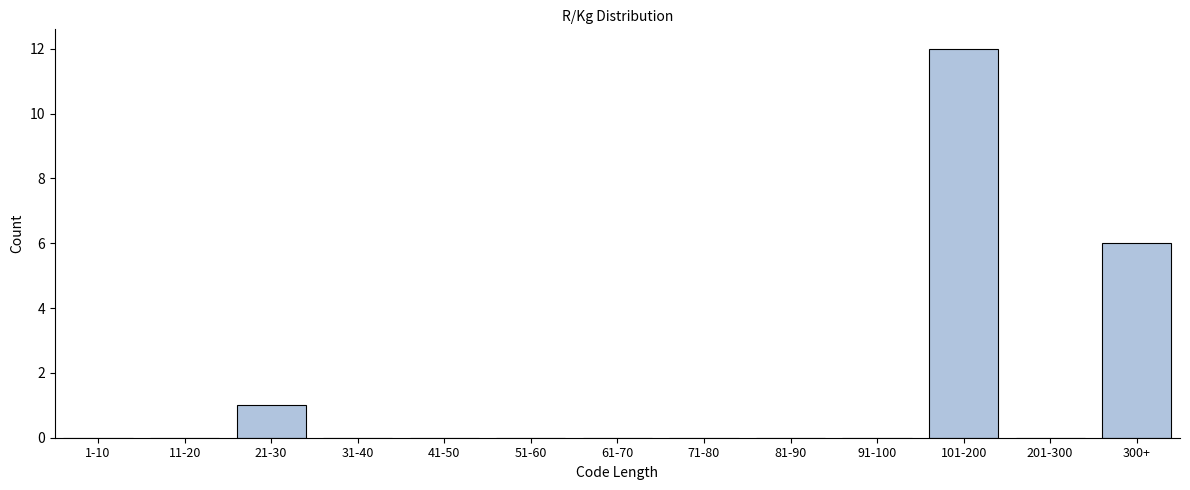

Reading left to right, what are all the values shown in this chart?

1-10=0	11-20=0	21-30=1	31-40=0	41-50=0	51-60=0	61-70=0	71-80=0	81-90=0	91-100=0	101-200=12	201-300=0	300+=6